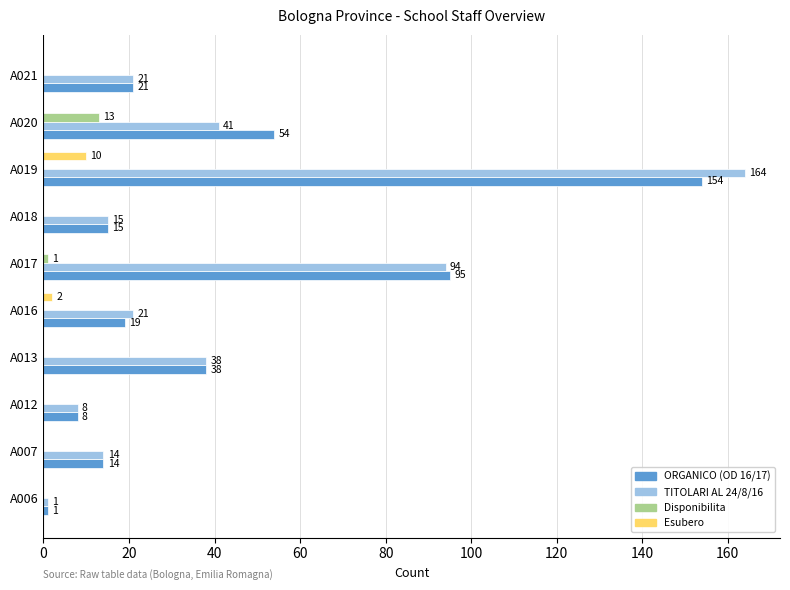

Which series has the largest total across all categories?

ORGANICO (OD 16/17)